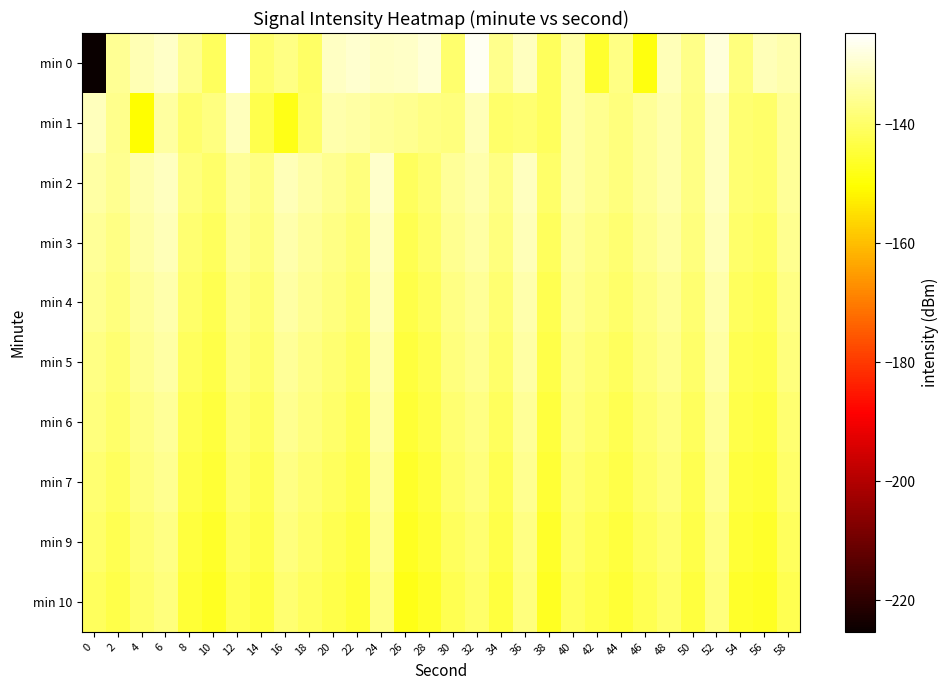

Reading left to right, transcribe all the data shown in this chart.

min 0: 0=-225.3	2=-135.6	4=-132.5	6=-130.5	8=-135.8	10=-141.1	12=-124.7	14=-139.4	16=-137.0	18=-140.1	20=-130.6	22=-129.5	24=-131.0	26=-130.4	28=-128.7	30=-139.5	32=-126.3	34=-136.3	36=-131.0	38=-140.9	40=-133.9	42=-145.8	44=-137.0	46=-148.8	48=-132.0	50=-136.7	52=-128.4	54=-137.7	56=-132.0	58=-133.0
min 1: 0=-131.6	2=-136.4	4=-150.4	6=-134.5	8=-139.6	10=-137.4	12=-131.4	14=-142.6	16=-147.9	18=-139.8	20=-133.0	22=-134.0	24=-135.0	26=-136.0	28=-137.0	30=-138.0	32=-132.0	34=-140.0	36=-139.0	38=-141.0	40=-134.0	42=-136.0	44=-138.0	46=-135.0	48=-133.0	50=-137.0	52=-131.0	54=-139.0	56=-140.0	58=-135.0
min 2: 0=-134.0	2=-136.0	4=-133.0	6=-131.0	8=-138.0	10=-140.0	12=-135.0	14=-137.0	16=-132.0	18=-134.0	20=-136.0	22=-138.0	24=-130.0	26=-141.0	28=-139.0	30=-135.0	32=-133.0	34=-137.0	36=-131.0	38=-140.0	40=-134.0	42=-136.0	44=-138.0	46=-135.0	48=-133.0	50=-137.0	52=-131.0	54=-139.0	56=-140.0	58=-135.0
min 3: 0=-135.0	2=-137.0	4=-134.0	6=-132.0	8=-139.0	10=-141.0	12=-136.0	14=-138.0	16=-133.0	18=-135.0	20=-137.0	22=-139.0	24=-131.0	26=-142.0	28=-140.0	30=-136.0	32=-134.0	34=-138.0	36=-132.0	38=-141.0	40=-135.0	42=-137.0	44=-139.0	46=-136.0	48=-134.0	50=-138.0	52=-132.0	54=-140.0	56=-141.0	58=-136.0
min 4: 0=-136.0	2=-138.0	4=-135.0	6=-133.0	8=-140.0	10=-142.0	12=-137.0	14=-139.0	16=-134.0	18=-136.0	20=-138.0	22=-140.0	24=-132.0	26=-143.0	28=-141.0	30=-137.0	32=-135.0	34=-139.0	36=-133.0	38=-142.0	40=-136.0	42=-138.0	44=-140.0	46=-137.0	48=-135.0	50=-139.0	52=-133.0	54=-141.0	56=-142.0	58=-137.0
min 5: 0=-137.0	2=-139.0	4=-136.0	6=-134.0	8=-141.0	10=-143.0	12=-138.0	14=-140.0	16=-135.0	18=-137.0	20=-139.0	22=-141.0	24=-133.0	26=-144.0	28=-142.0	30=-138.0	32=-136.0	34=-140.0	36=-134.0	38=-143.0	40=-137.0	42=-139.0	44=-141.0	46=-138.0	48=-136.0	50=-140.0	52=-134.0	54=-142.0	56=-143.0	58=-138.0
min 6: 0=-138.0	2=-140.0	4=-137.0	6=-135.0	8=-142.0	10=-144.0	12=-139.0	14=-141.0	16=-136.0	18=-138.0	20=-140.0	22=-142.0	24=-134.0	26=-145.0	28=-143.0	30=-139.0	32=-137.0	34=-141.0	36=-135.0	38=-144.0	40=-138.0	42=-140.0	44=-142.0	46=-139.0	48=-137.0	50=-141.0	52=-135.0	54=-143.0	56=-144.0	58=-139.0
min 7: 0=-139.0	2=-141.0	4=-138.0	6=-136.0	8=-143.0	10=-145.0	12=-140.0	14=-142.0	16=-137.0	18=-139.0	20=-141.0	22=-143.0	24=-135.0	26=-146.0	28=-144.0	30=-140.0	32=-138.0	34=-142.0	36=-136.0	38=-145.0	40=-139.0	42=-141.0	44=-143.0	46=-140.0	48=-138.0	50=-142.0	52=-136.0	54=-144.0	56=-145.0	58=-140.0
min 9: 0=-140.0	2=-142.0	4=-139.0	6=-137.0	8=-144.0	10=-146.0	12=-141.0	14=-143.0	16=-138.0	18=-140.0	20=-142.0	22=-144.0	24=-136.0	26=-147.0	28=-145.0	30=-141.0	32=-139.0	34=-143.0	36=-137.0	38=-146.0	40=-140.0	42=-142.0	44=-144.0	46=-141.0	48=-139.0	50=-143.0	52=-137.0	54=-145.0	56=-146.0	58=-141.0
min 10: 0=-141.0	2=-143.0	4=-140.0	6=-138.0	8=-145.0	10=-147.0	12=-142.0	14=-144.0	16=-139.0	18=-141.0	20=-143.0	22=-145.0	24=-137.0	26=-148.0	28=-146.0	30=-142.0	32=-140.0	34=-144.0	36=-138.0	38=-147.0	40=-141.0	42=-143.0	44=-145.0	46=-142.0	48=-140.0	50=-144.0	52=-138.0	54=-146.0	56=-147.0	58=-142.0